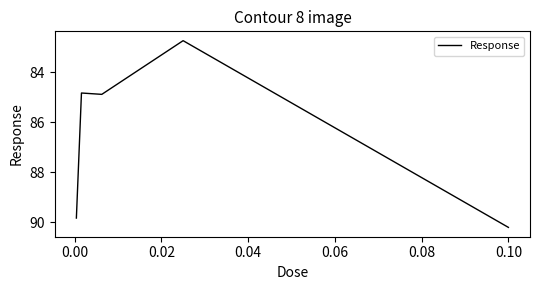

What is the average value?

86.5